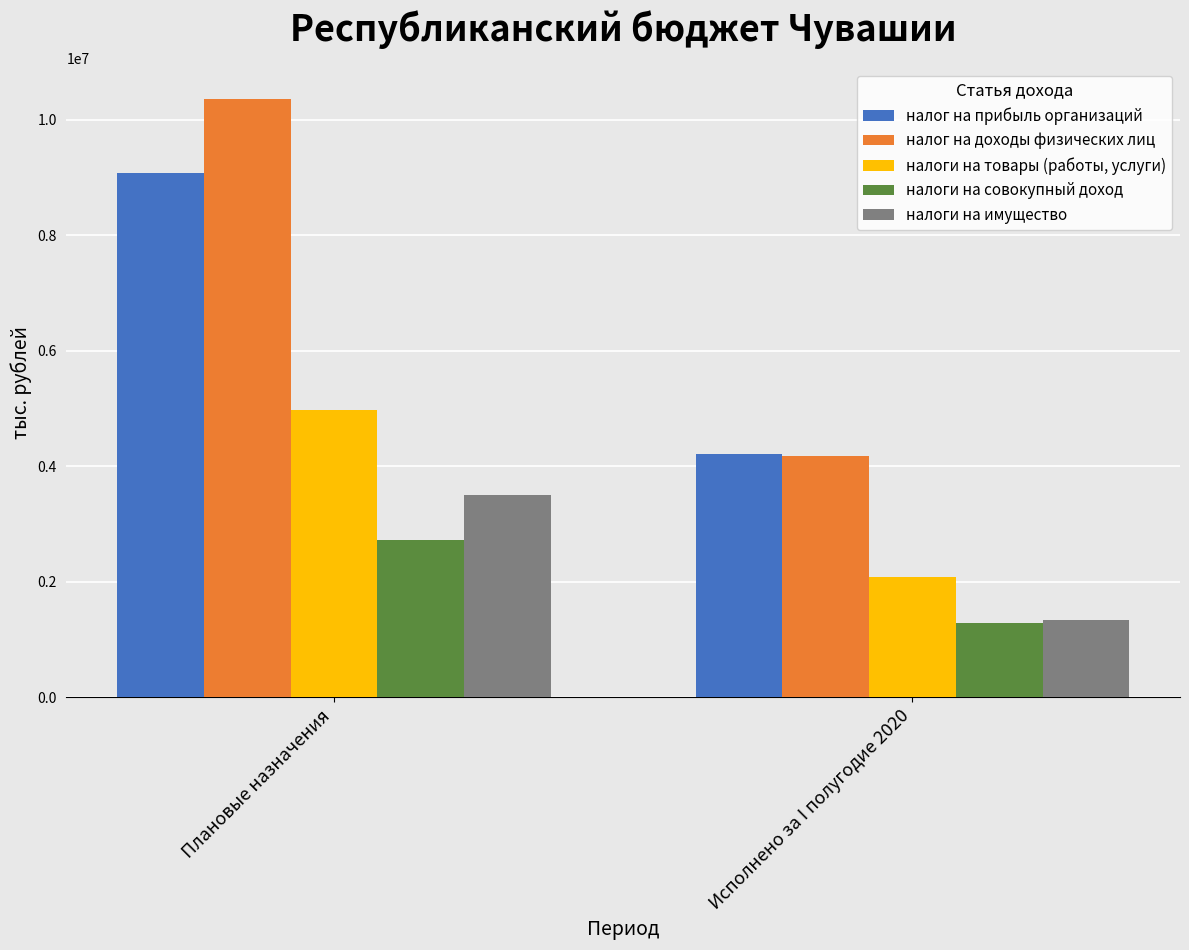

What is the difference between the maximum and minimum values in the налог на доходы физических лиц series?

6195367.1